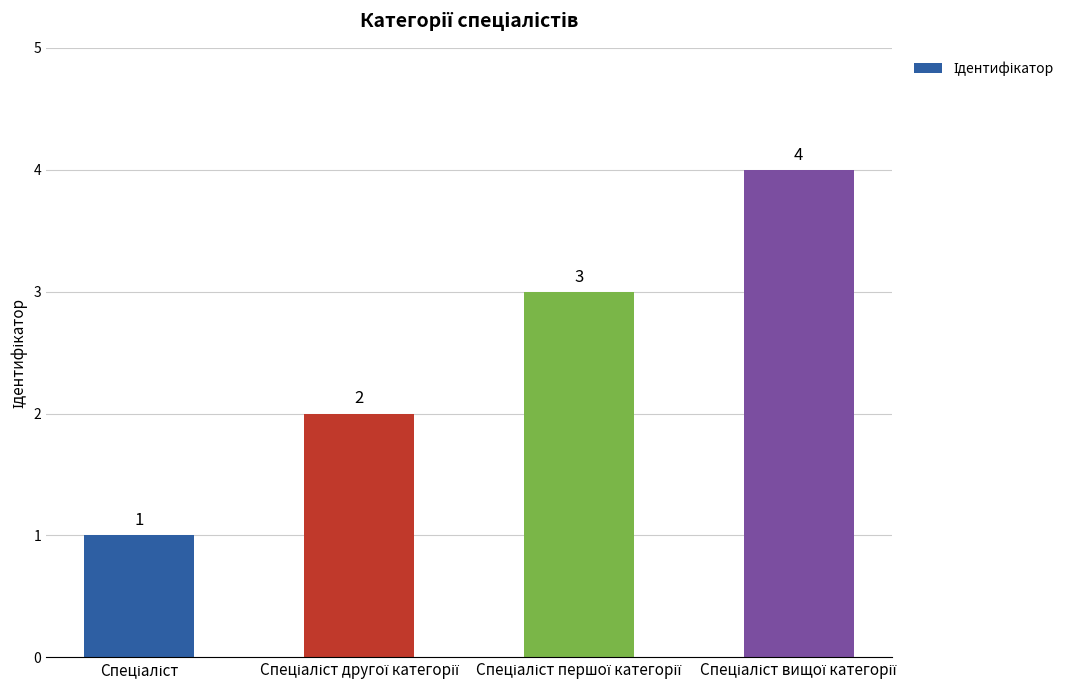

Count the number of categories in the chart.

4